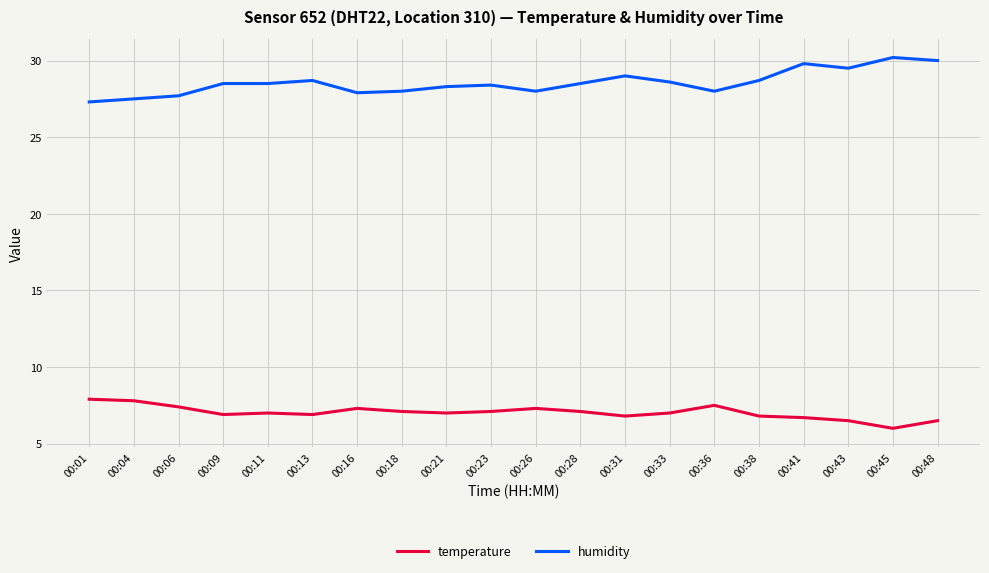

Is the value of humidity at 00:31 greater than the value of temperature at 00:23?

Yes